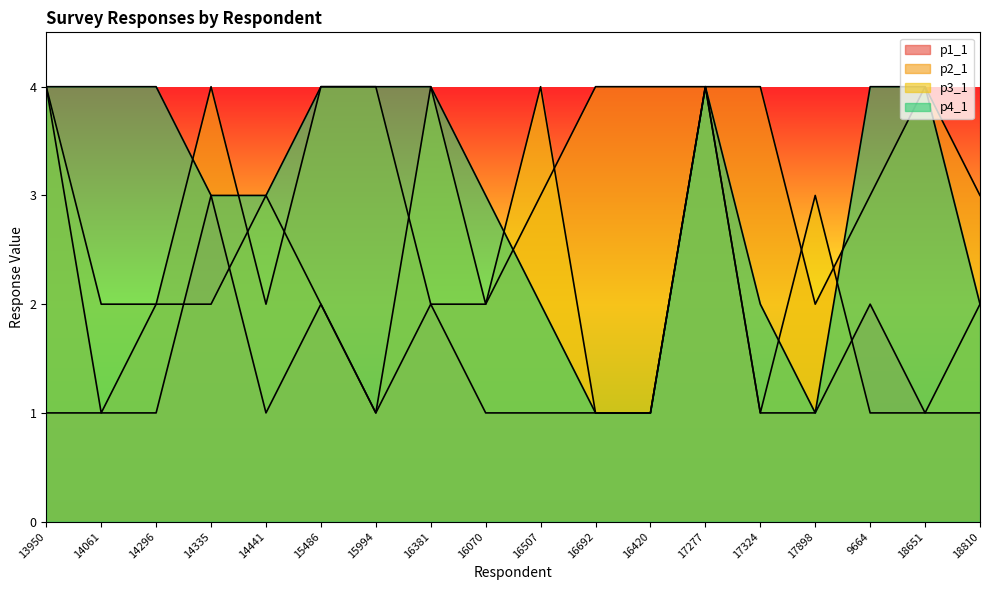

Where is the first local minimum for p3_1?

15994